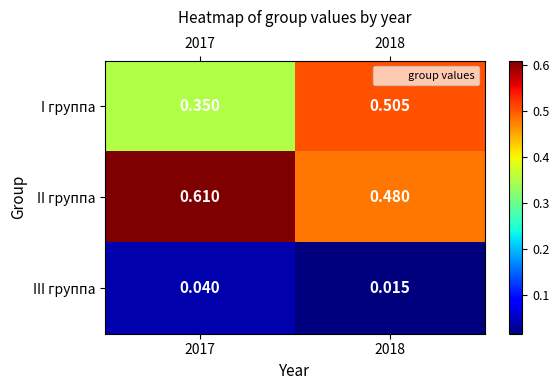

Which series has the largest range (max minus min)?

I группа